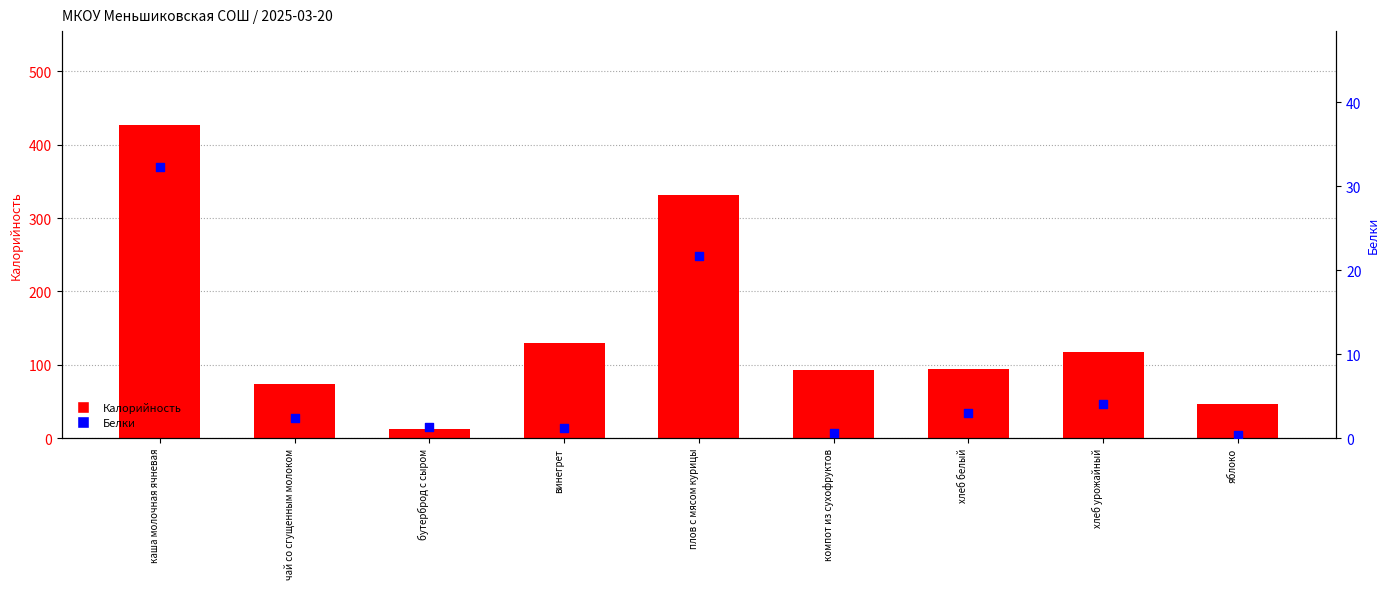

Which series reaches the maximum Y coordinate?

Калорийность